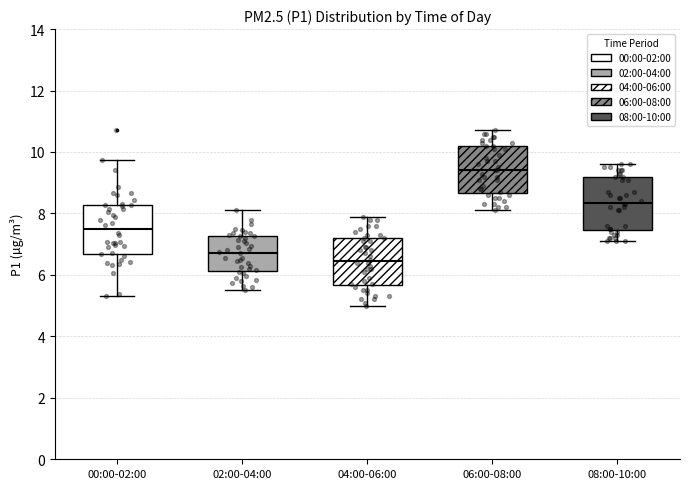

Which box has the highest median line?

06:00-08:00